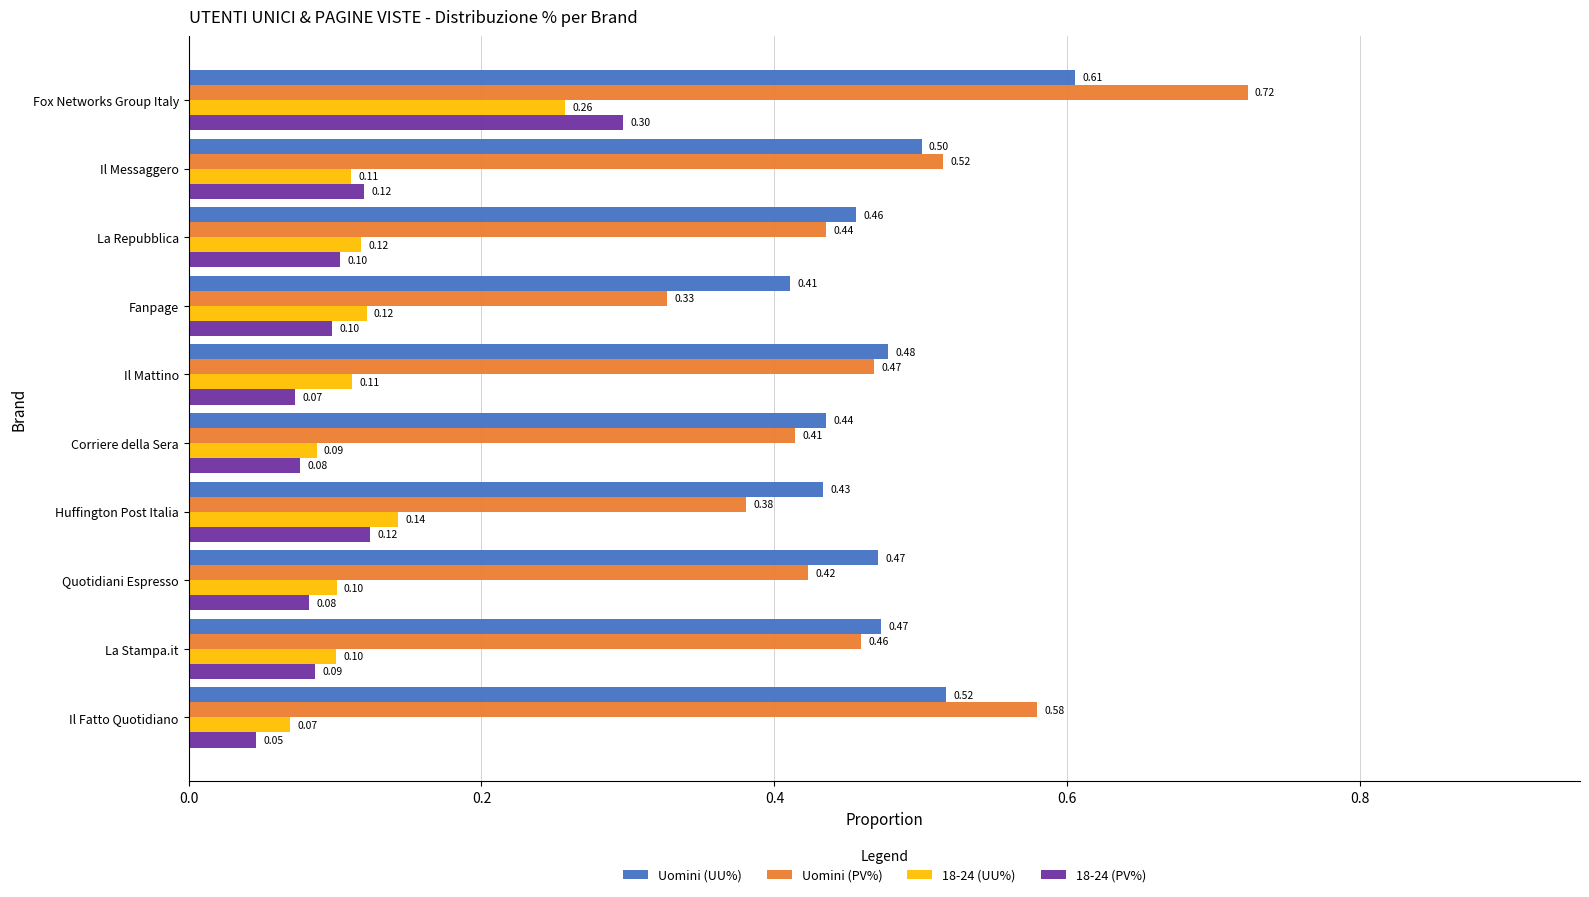

Where is 18-24 (PV%) nearest to the value 0?

Il Fatto Quotidiano